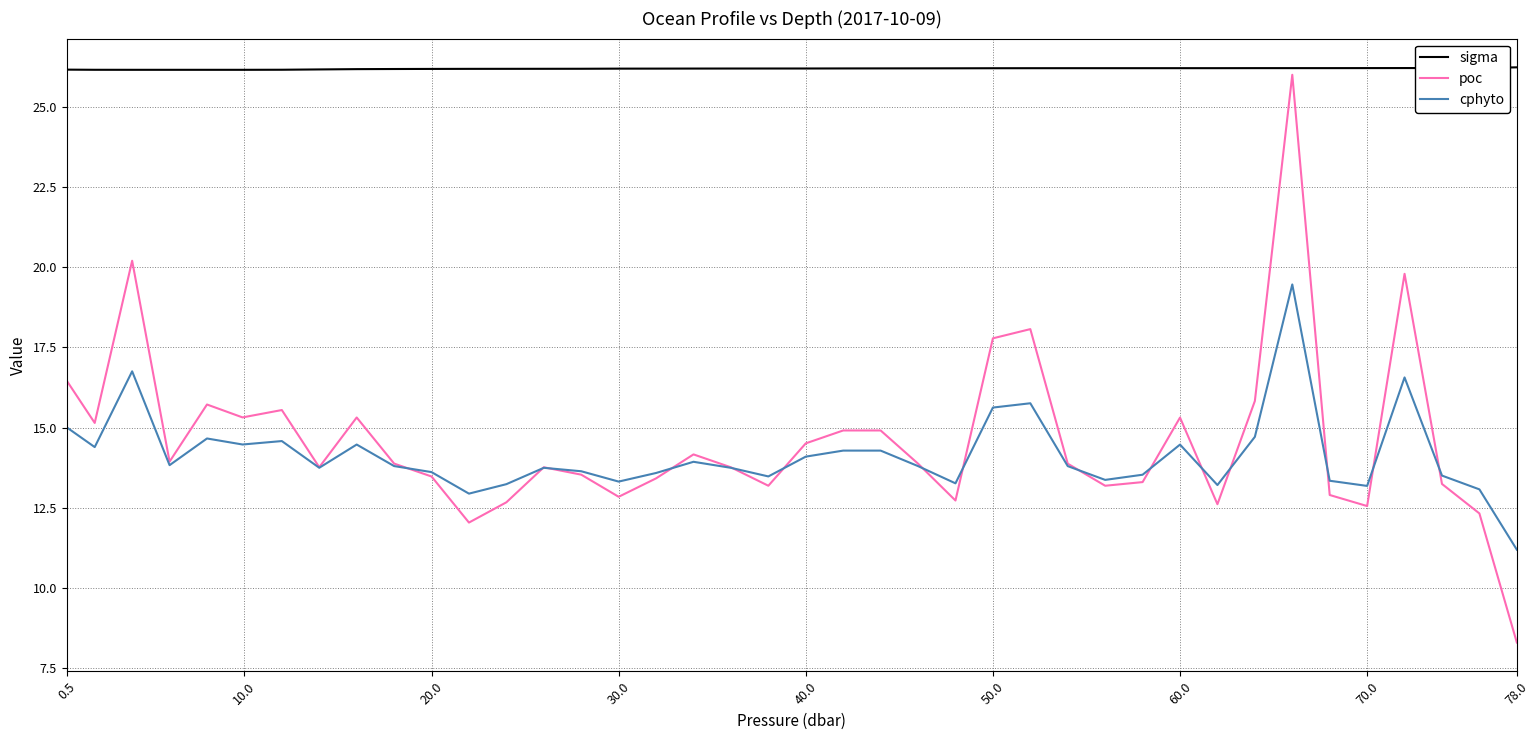

True or false: sigma and cphyto cross at least once.

False